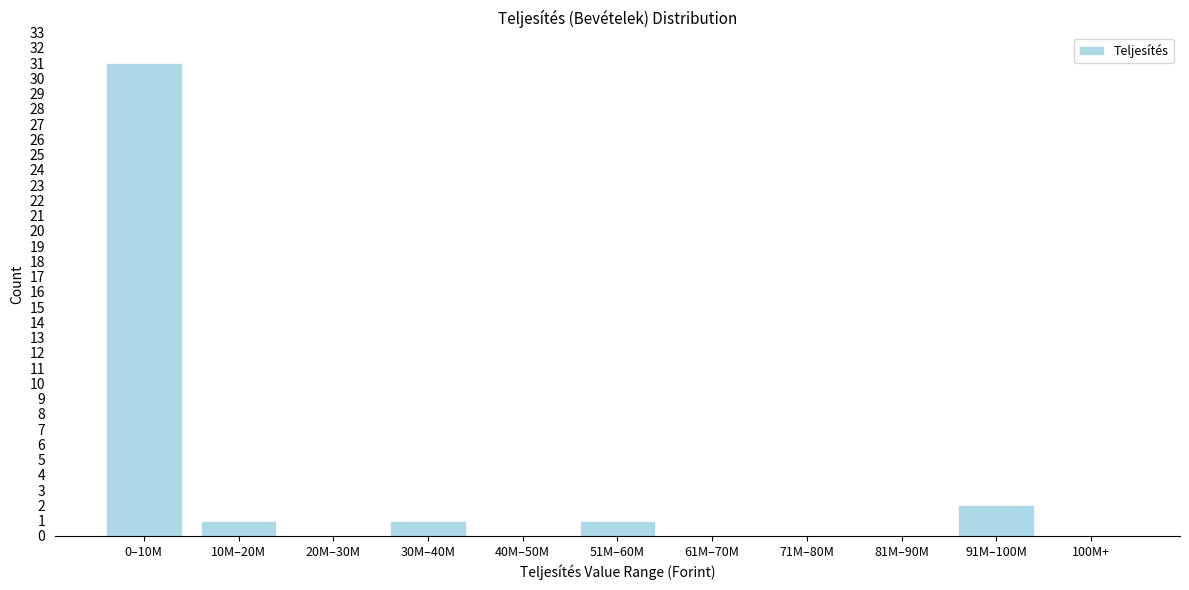

Reading left to right, transcribe all the data shown in this chart.

0–10M=31	10M–20M=1	20M–30M=0	30M–40M=1	40M–50M=0	51M–60M=1	61M–70M=0	71M–80M=0	81M–90M=0	91M–100M=2	100M+=0